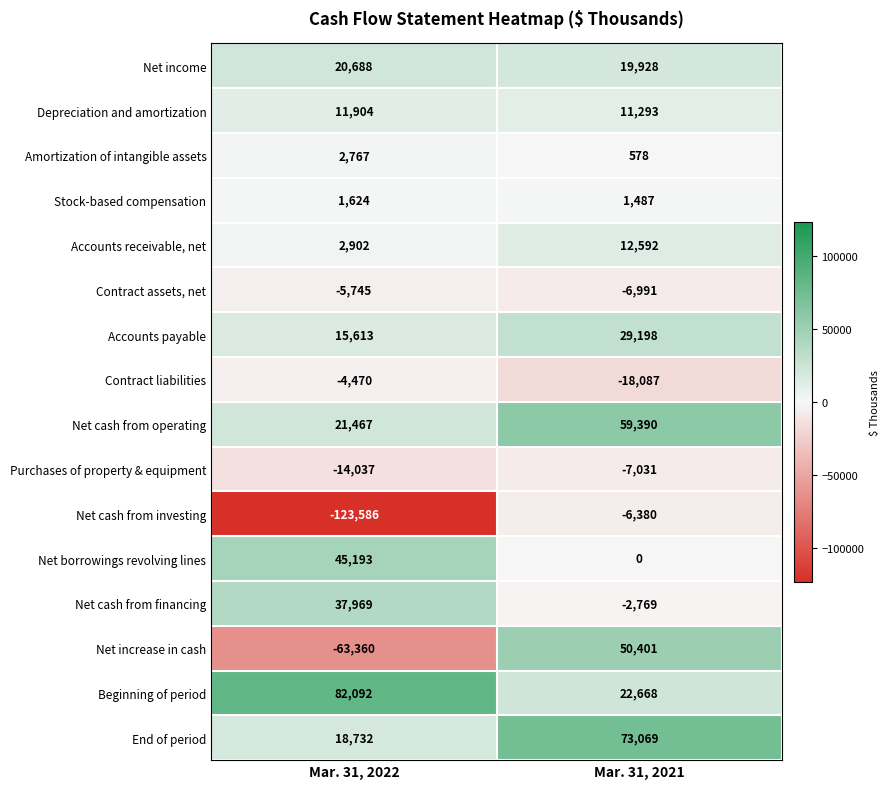

At Mar. 31, 2021, list the series in order from largest to smallest.

End of period, Net cash from operating, Net increase in cash, Accounts payable, Beginning of period, Net income, Accounts receivable, net, Depreciation and amortization, Stock-based compensation, Amortization of intangible assets, Net borrowings revolving lines, Net cash from financing, Net cash from investing, Contract assets, net, Purchases of property & equipment, Contract liabilities